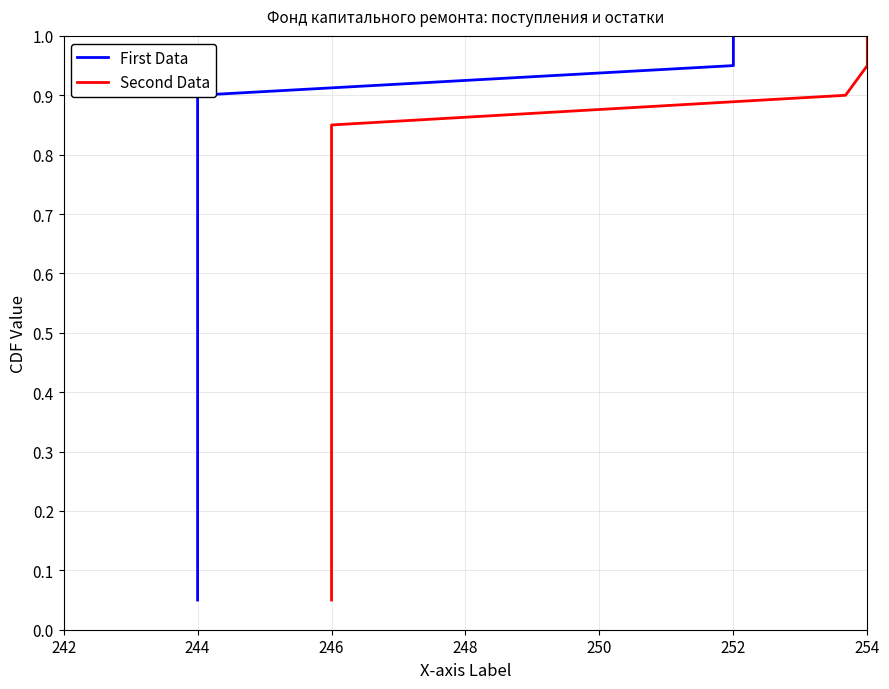

What is the difference between the First Data values at 16 and 244?

0.8